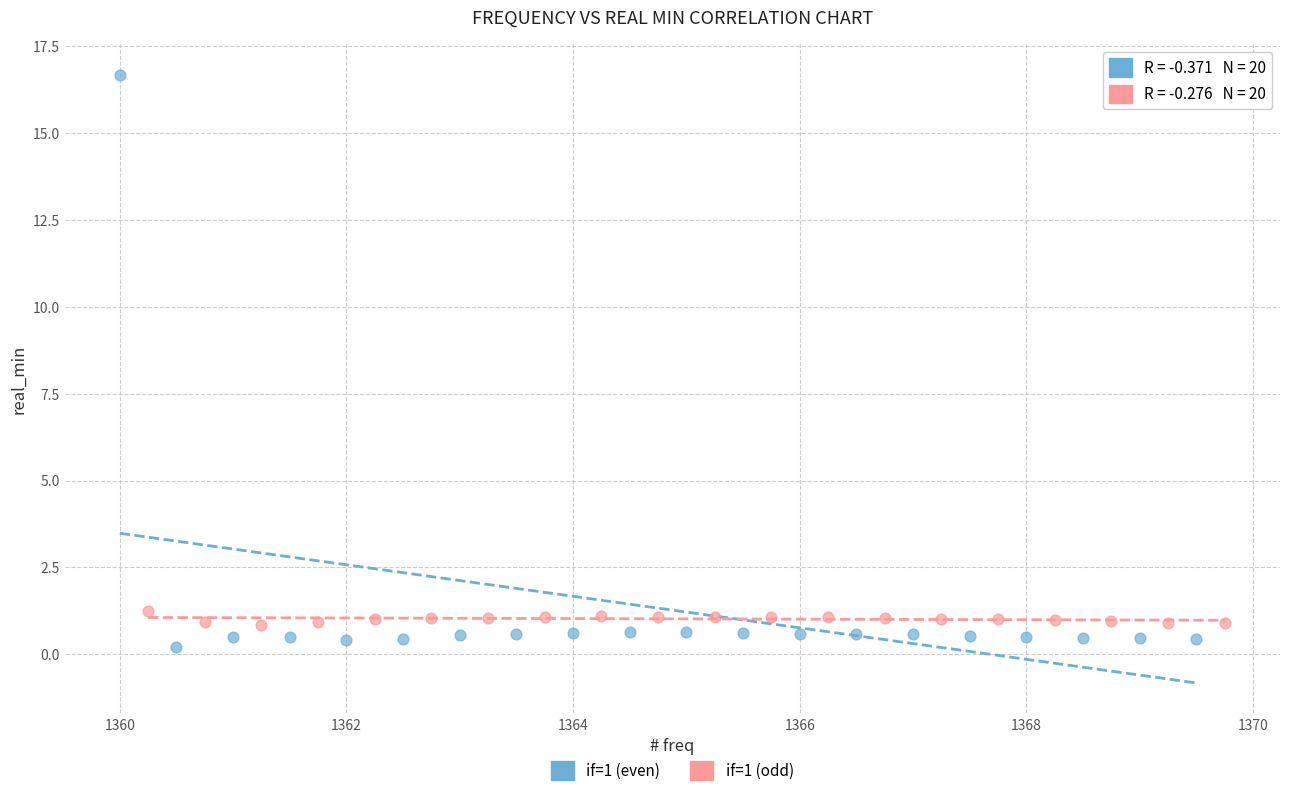

Which series has the largest Y range (max minus min)?

if=1 (even)